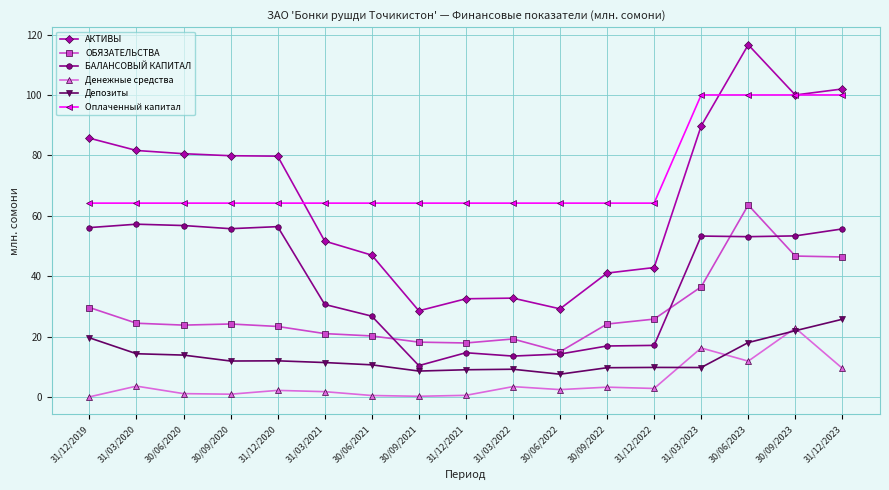

Which series has the largest total across all categories?

Оплаченный капитал